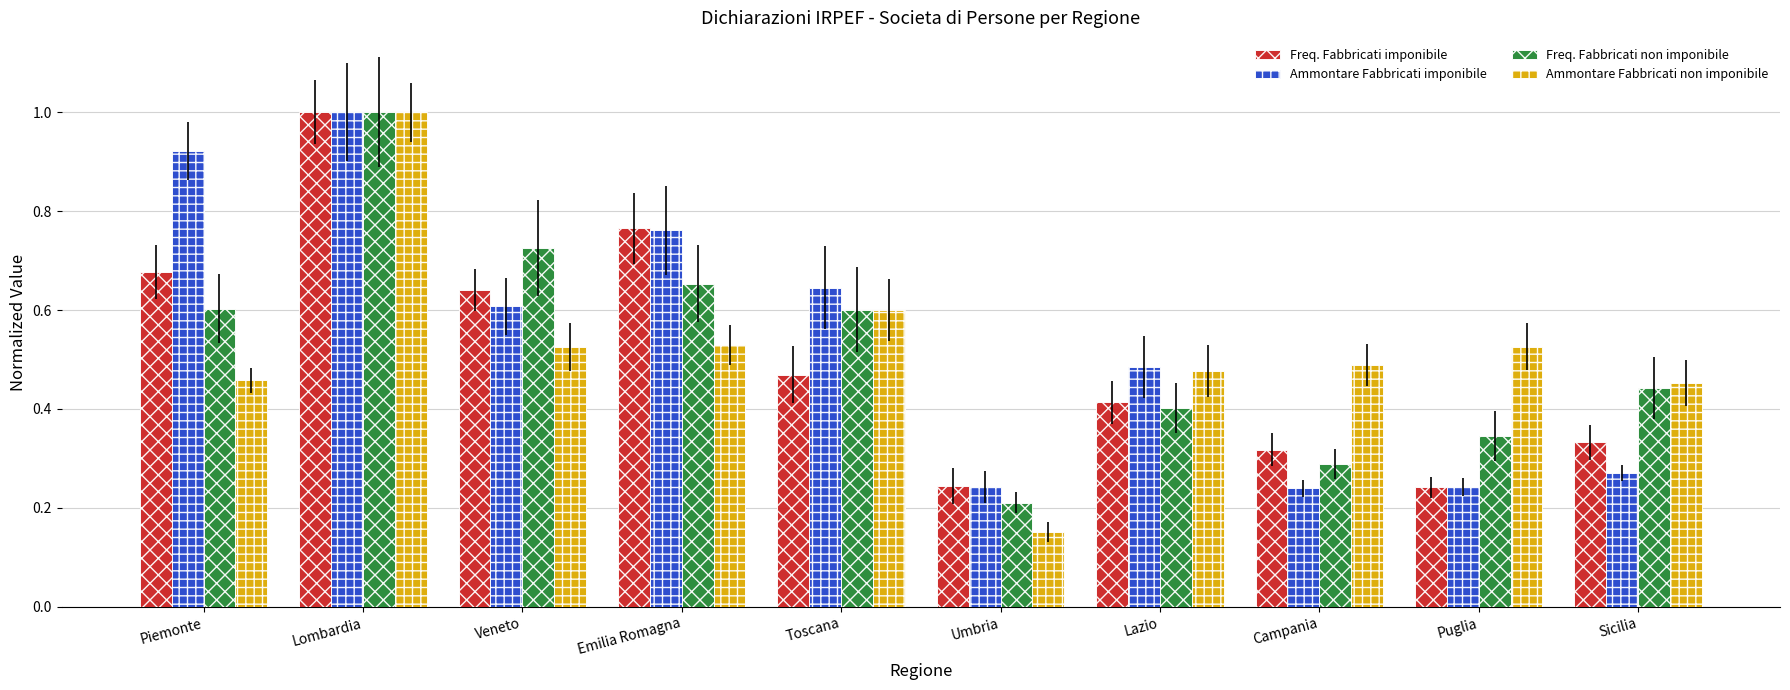

Which category has the highest value in the Ammontare Fabbricati non imponibile series?

Lombardia